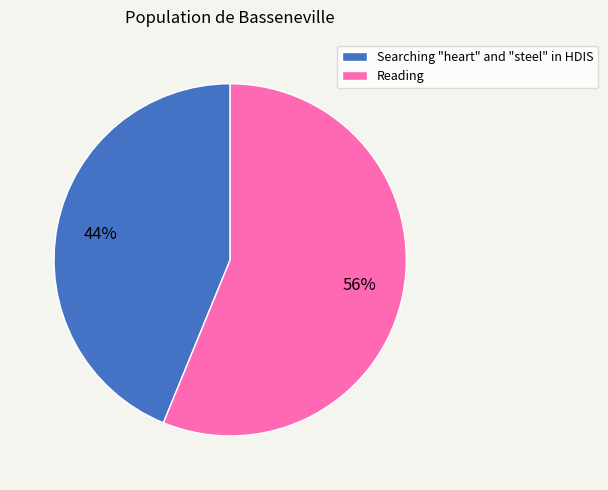

Between Searching "heart" and "steel" in HDIS and Reading, which is larger?

Reading